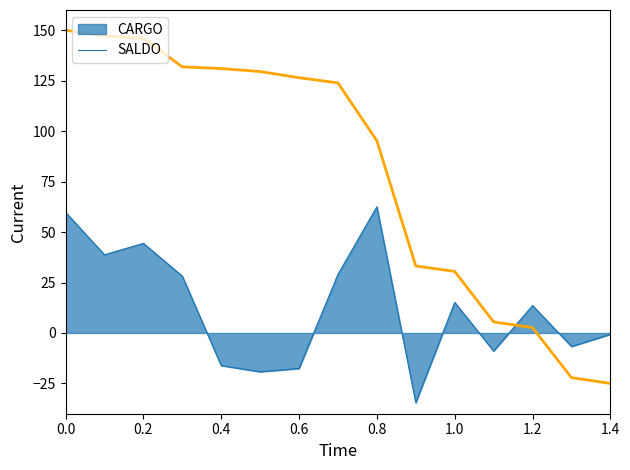

What is the minimum value shown in the chart?

-34.5